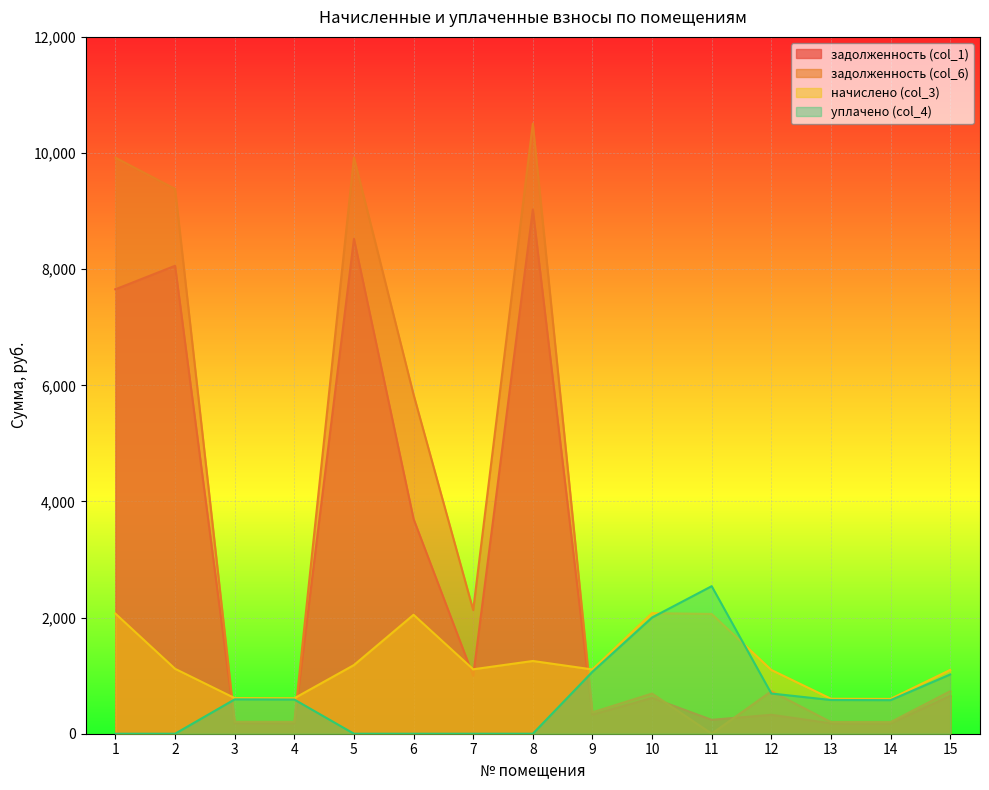

The уплачено (col_4) series shows 940.7 at 14. True or false?

False